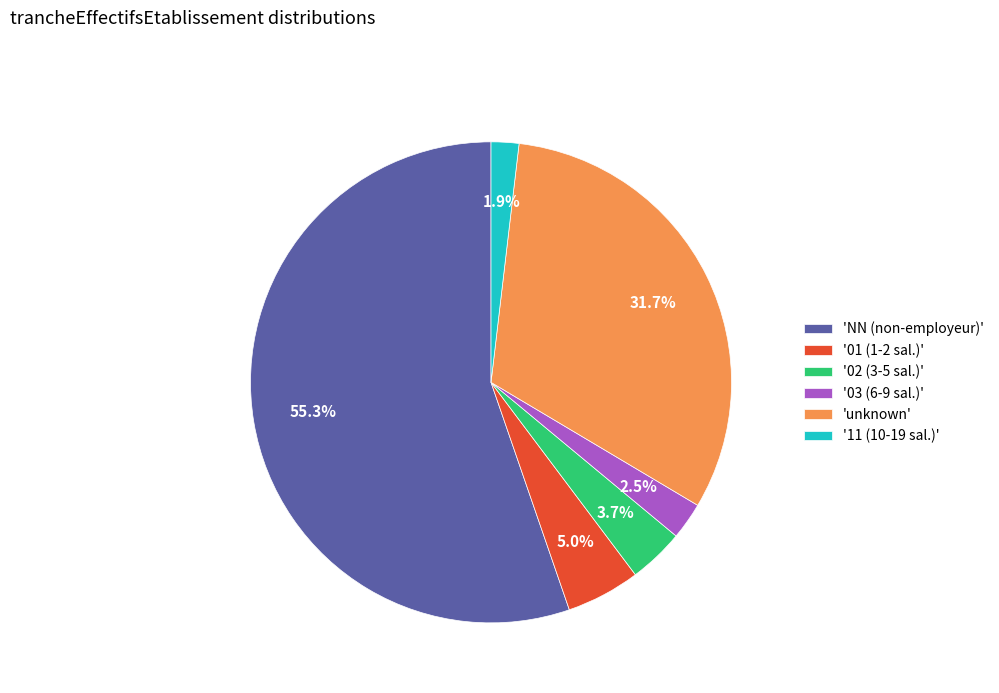

Which category has the smallest portion of the pie?

'11 (10-19 sal.)'